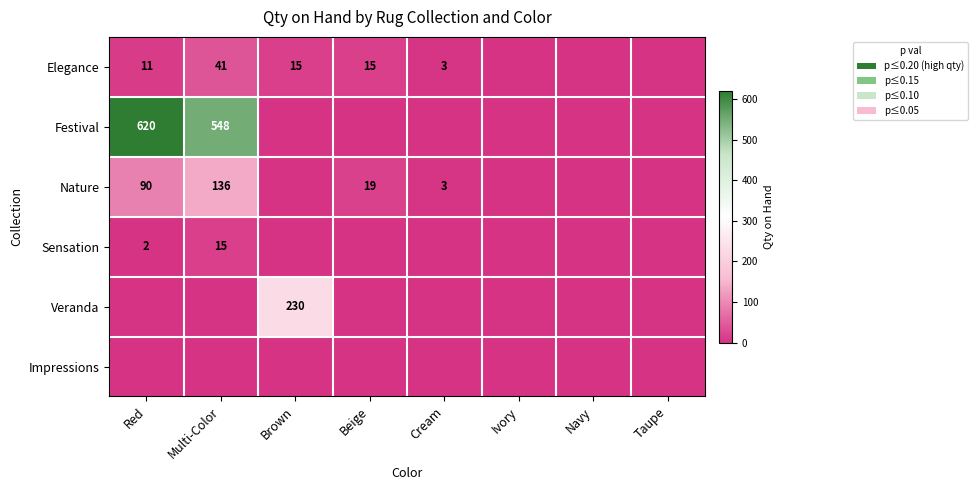

What is the sum of the Festival values at Multi-Color and Red?

1168